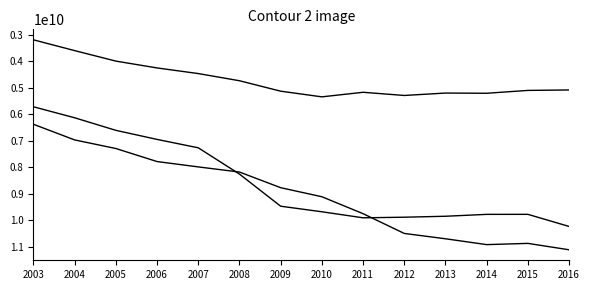

True or false: Total Outpatient (MP) has a value of 2135201510 at 2005.

False